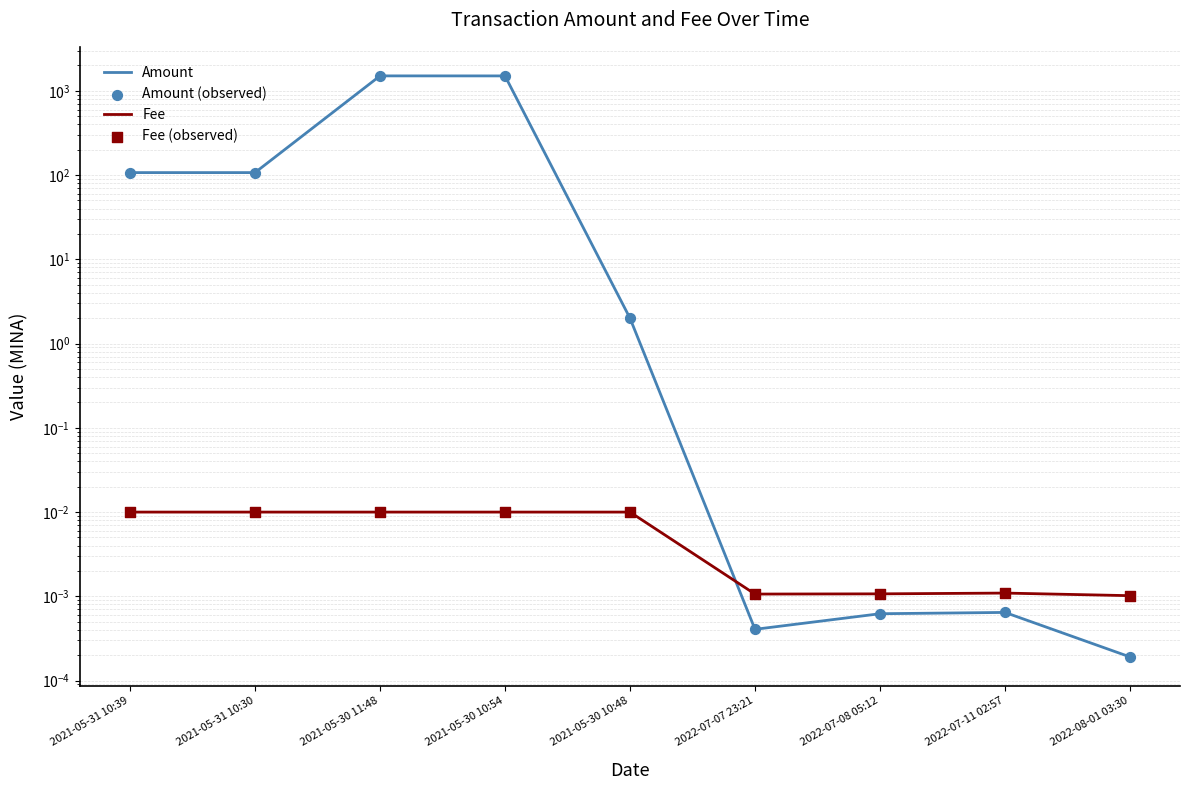

At which category is the sum across all series the highest?

2021-05-30 11:48